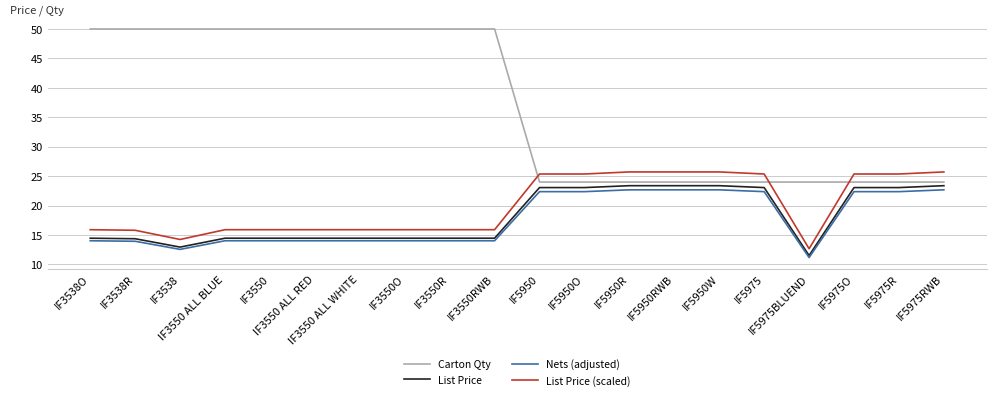

Count the number of data series in this chart.

4